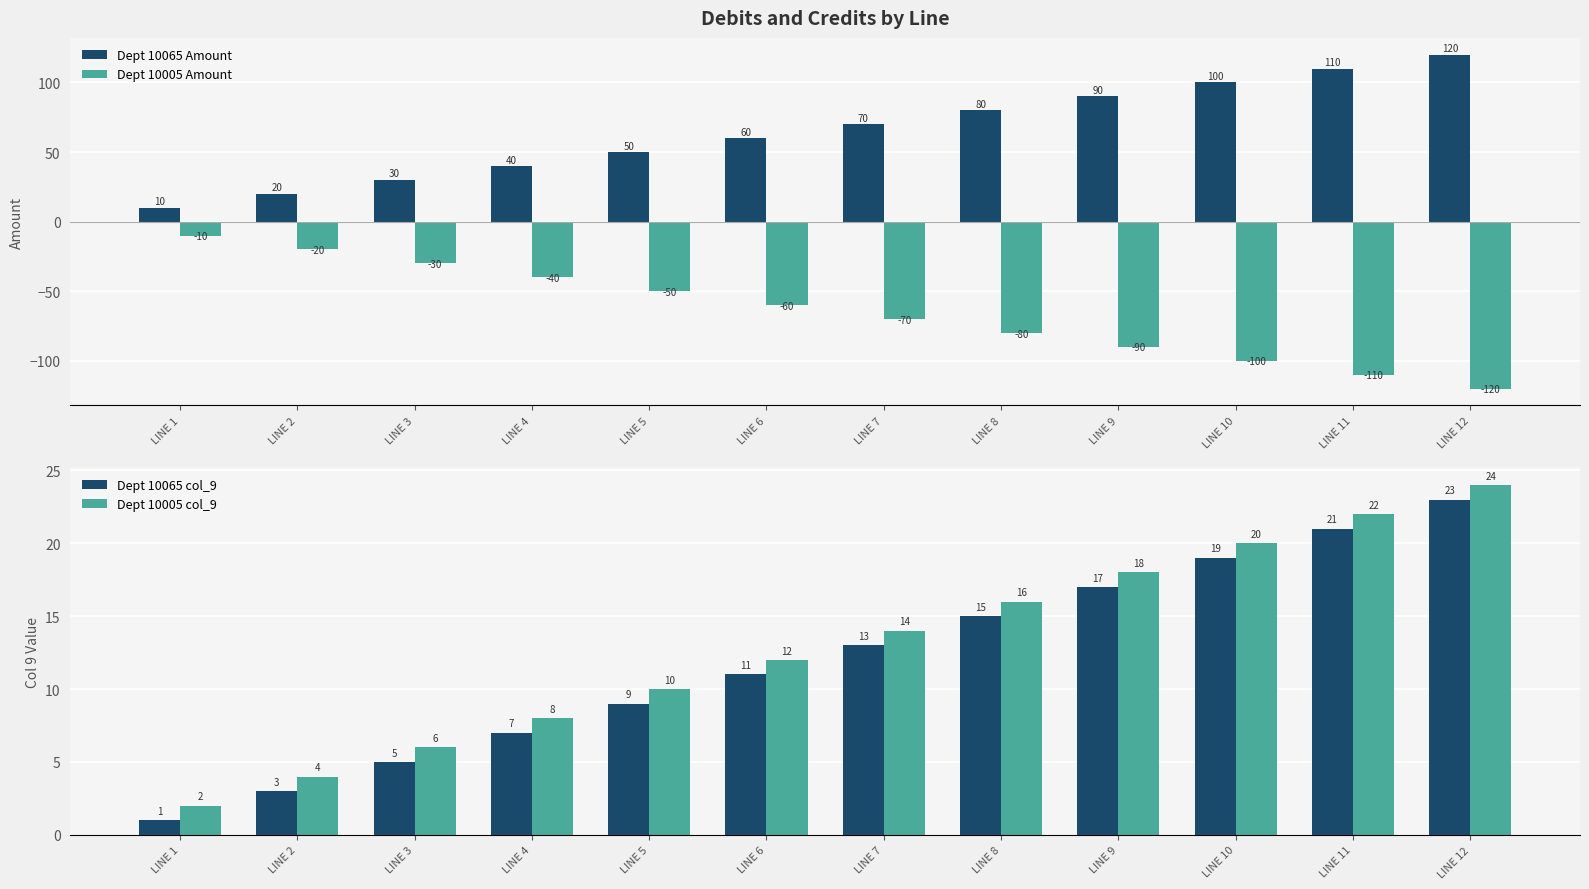

What is the spread (max minus min) of values at LINE 3?

60